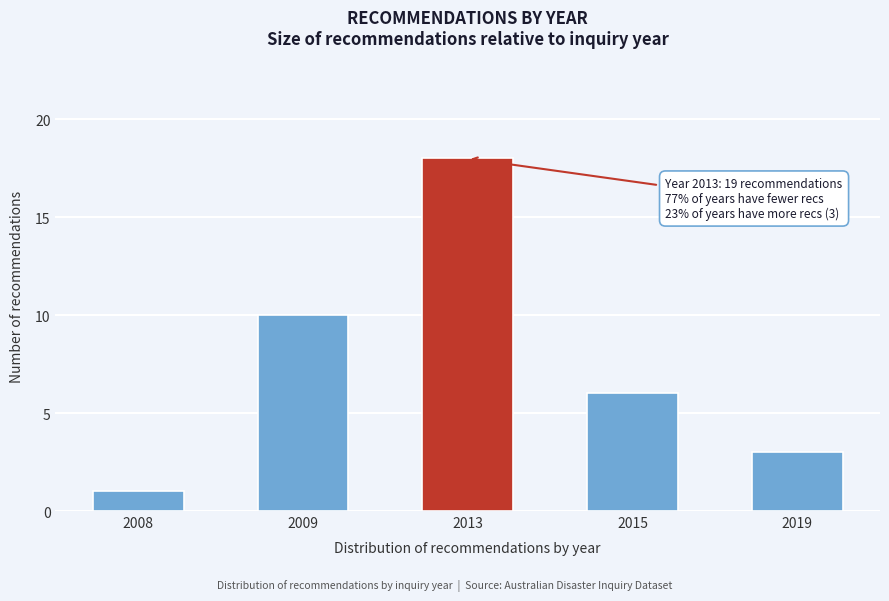

Reading left to right, extract all data points from this chart.

1	10	18	6	3